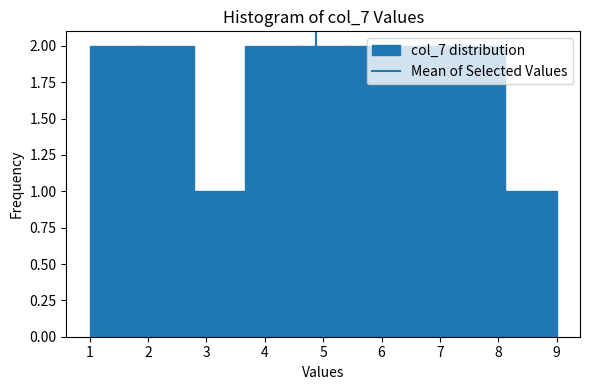

How tall is the bar that spans 5.4 to 6.3 on the x-axis? Neither the bar edges nor the heights are printed on the chart, so give them approximately, as read against the axes.

2